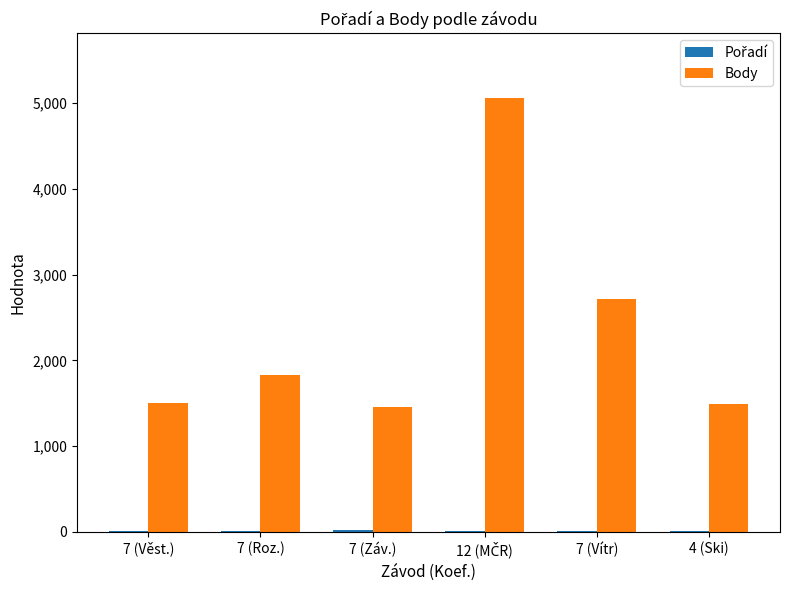

What is the greatest value displayed?

5056